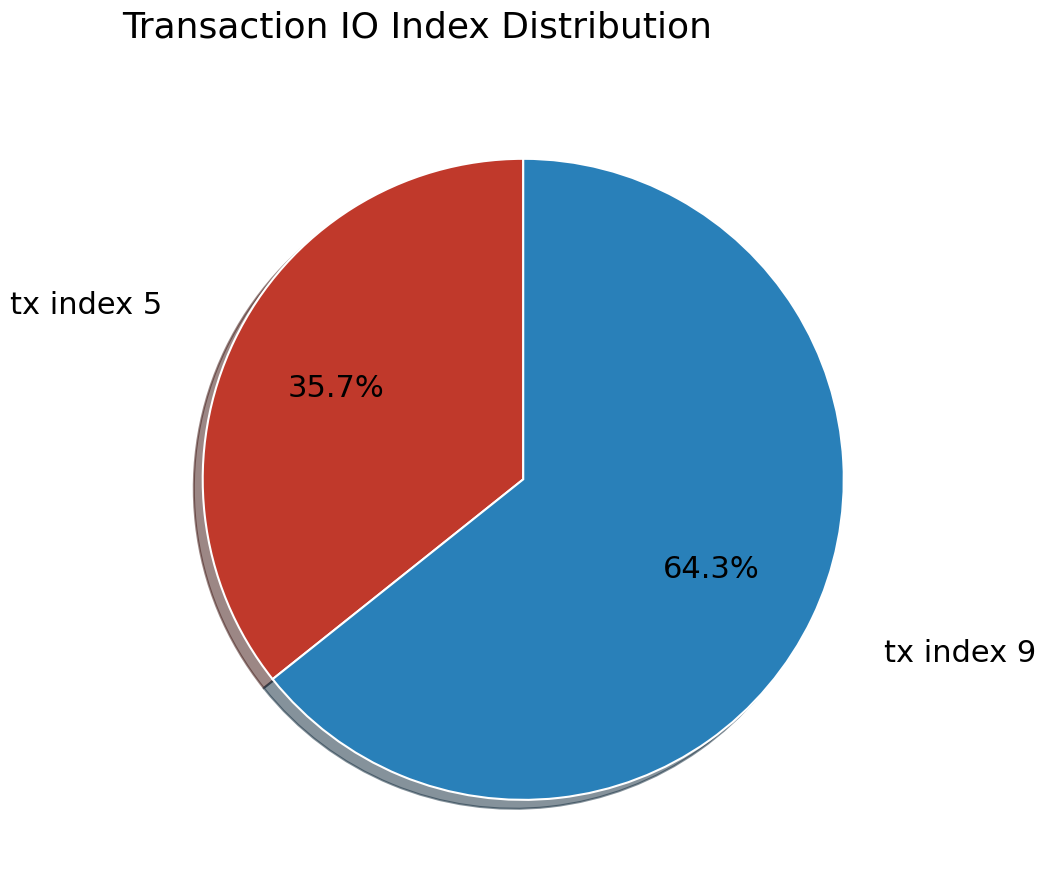

Does any single category account for the majority?

Yes